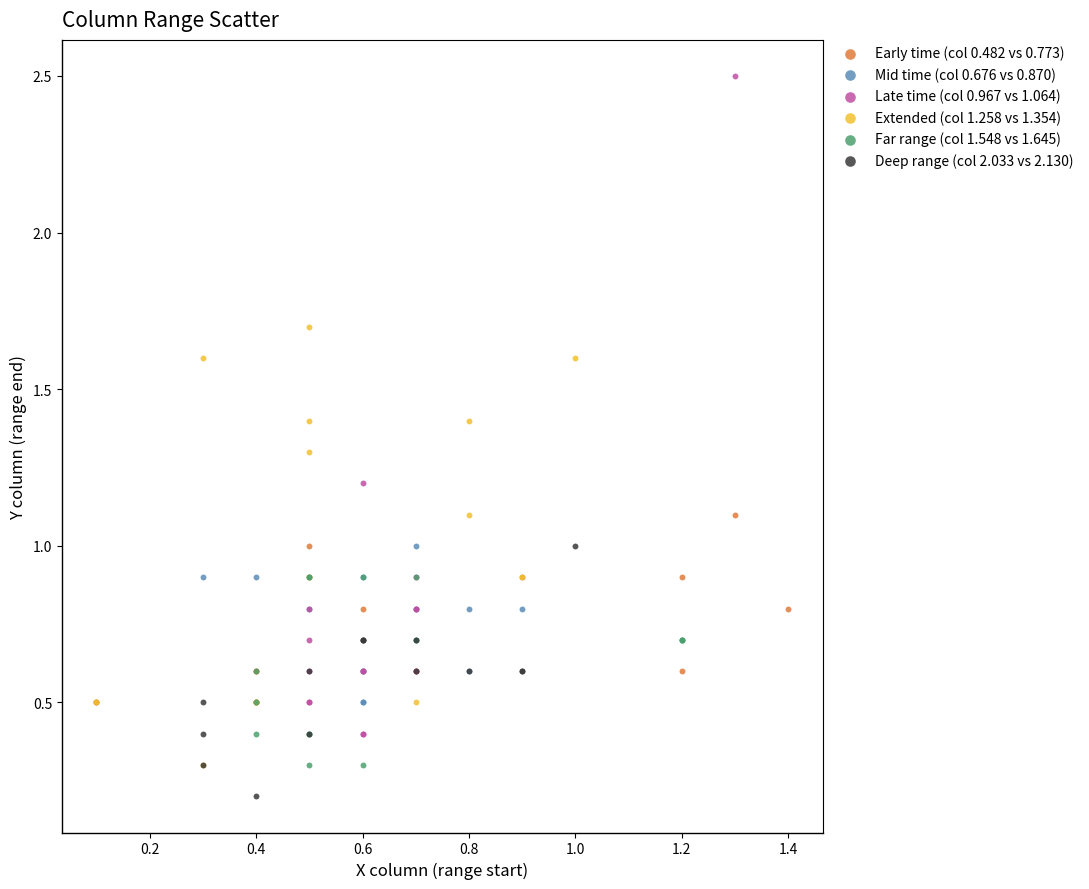

Which series has the widest spread of Y values?

Late time (col 0.967 vs 1.064)